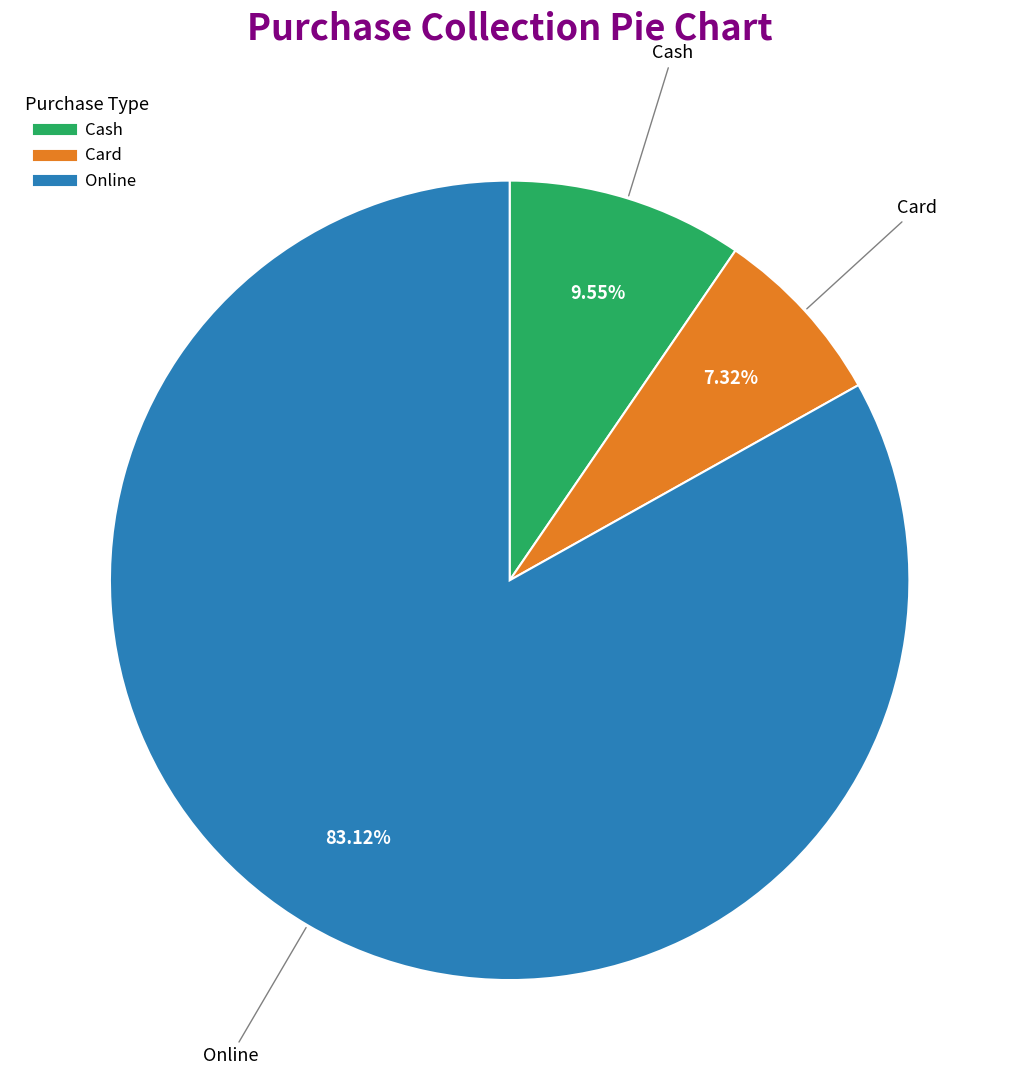

True or false: Card accounts for 7% of the total.

True